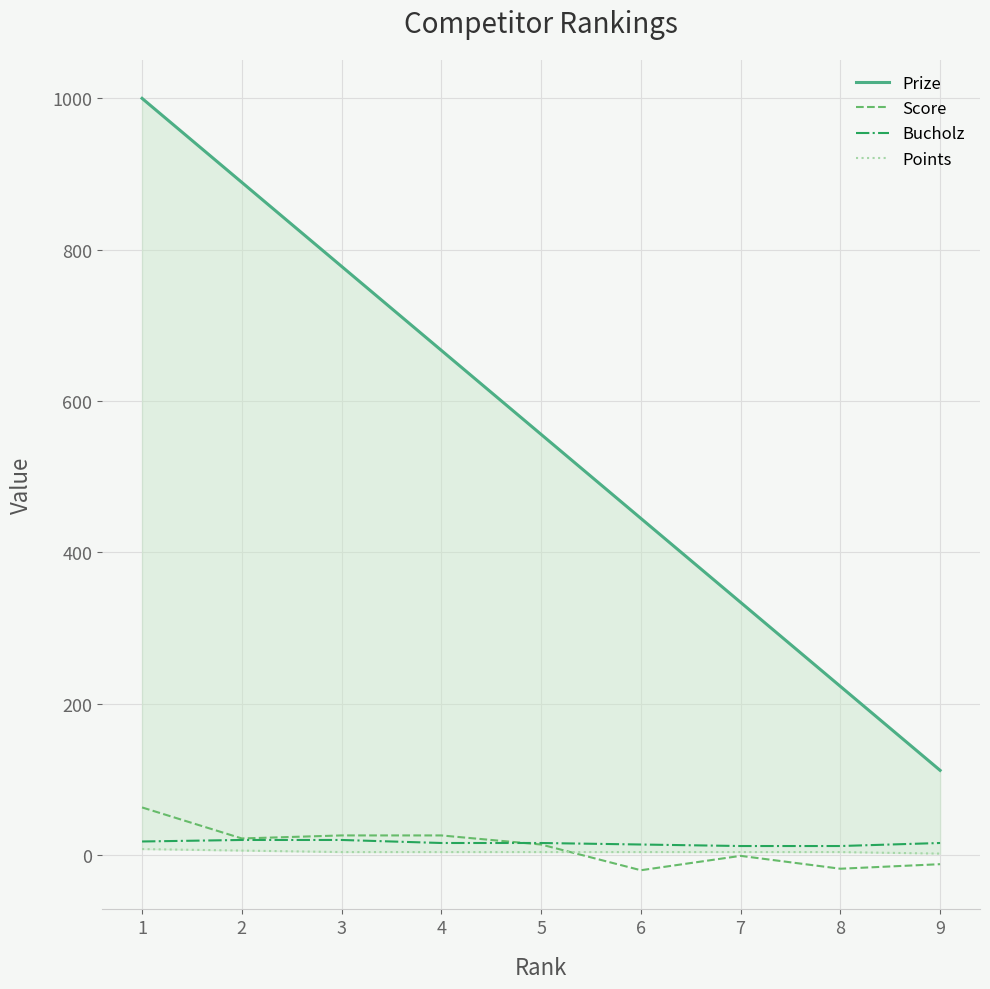

What is the sum of the Points values at 6 and 8?

8